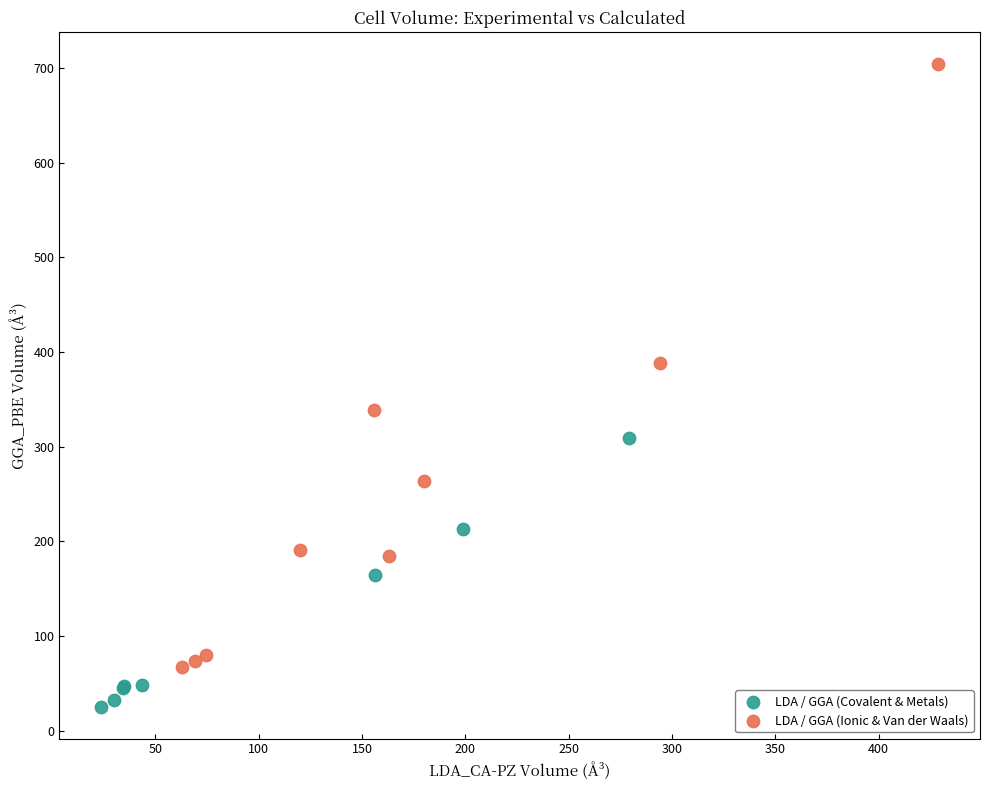

Which series reaches the maximum Y coordinate?

LDA / GGA (Ionic & Van der Waals)